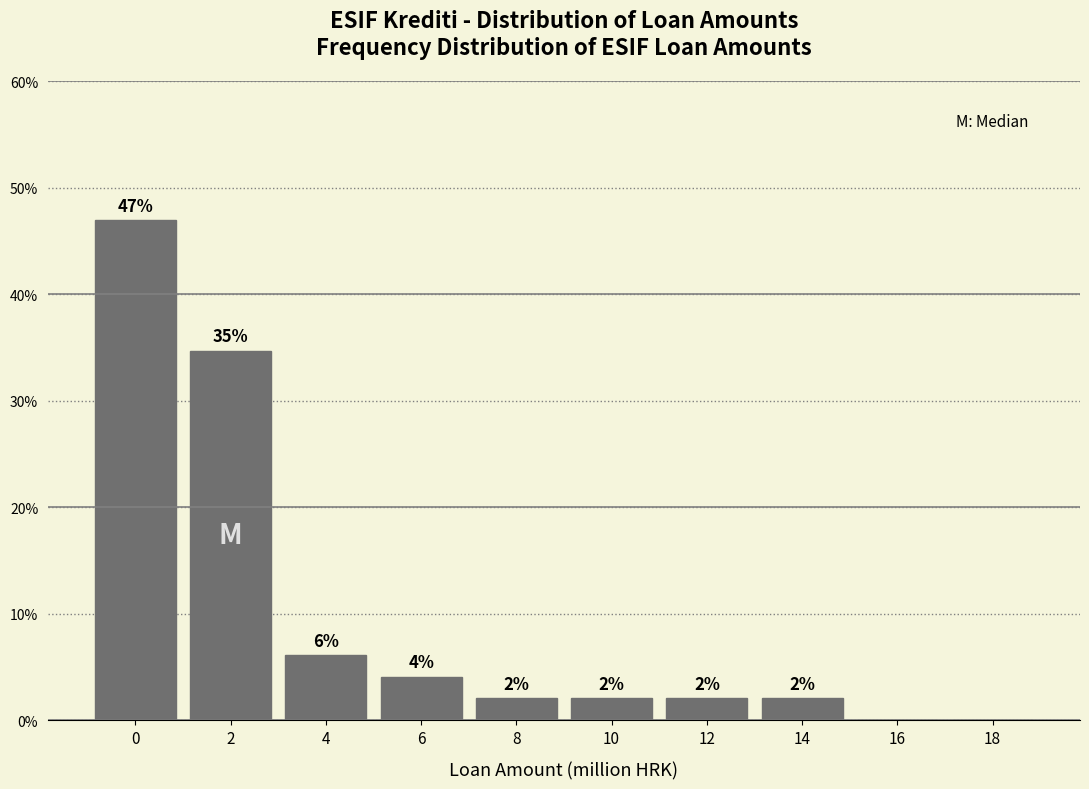

The value at 12 is 2.0. True or false?

True